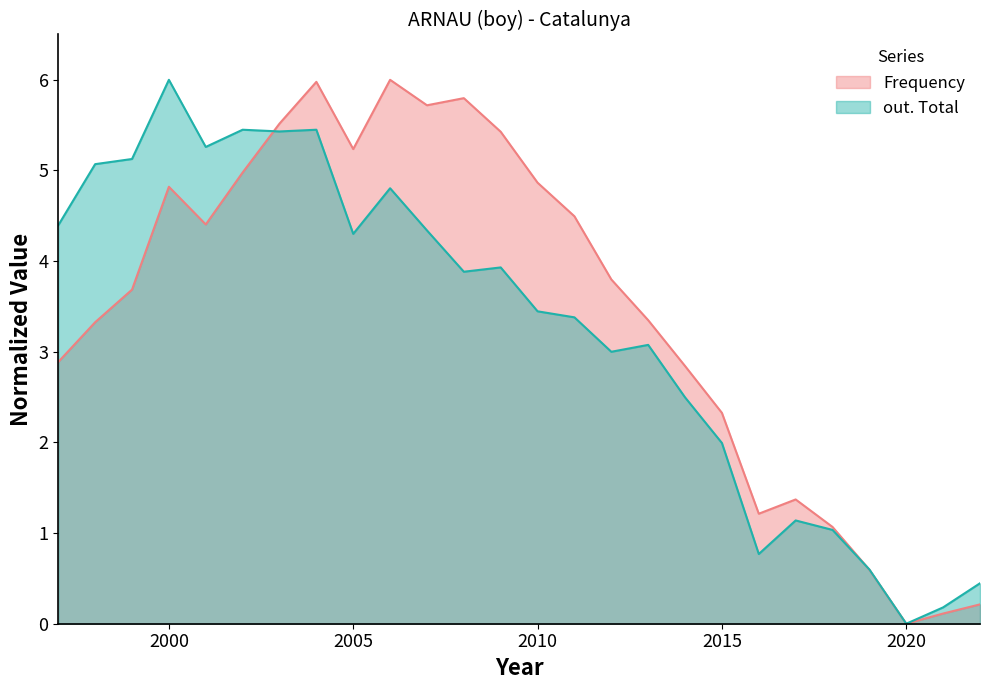

Reading right to left, what are all the values shown in this chart?

Frequency: 2022=0.2	2021=0.1	2020=0.0	2019=0.6	2018=1.1	2017=1.4	2016=1.2	2015=2.3	2014=2.8	2013=3.3	2012=3.8	2011=4.5	2010=4.9	2009=5.4	2008=5.8	2007=5.7	2006=6.0	2005=5.2	2004=6.0	2003=5.5	2002=5.0	2001=4.4	2000=4.8	1999=3.7	1998=3.3	1997=2.9
out. Total: 2022=0.4	2021=0.2	2020=0.0	2019=0.6	2018=1.0	2017=1.1	2016=0.8	2015=2.0	2014=2.5	2013=3.1	2012=3.0	2011=3.4	2010=3.4	2009=3.9	2008=3.9	2007=4.3	2006=4.8	2005=4.3	2004=5.4	2003=5.4	2002=5.4	2001=5.3	2000=6.0	1999=5.1	1998=5.1	1997=4.4